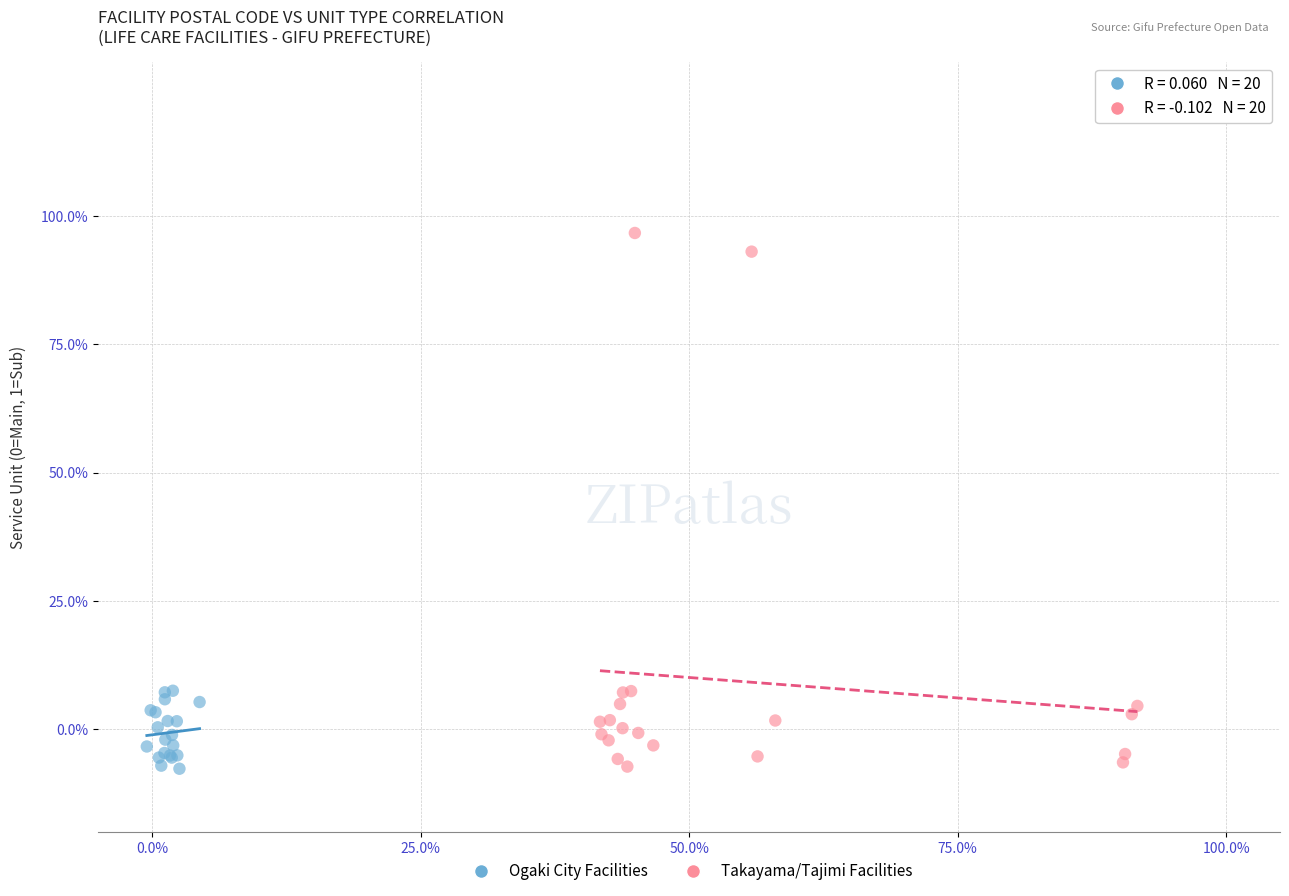

Which series reaches the maximum Y coordinate?

Takayama/Tajimi Facilities